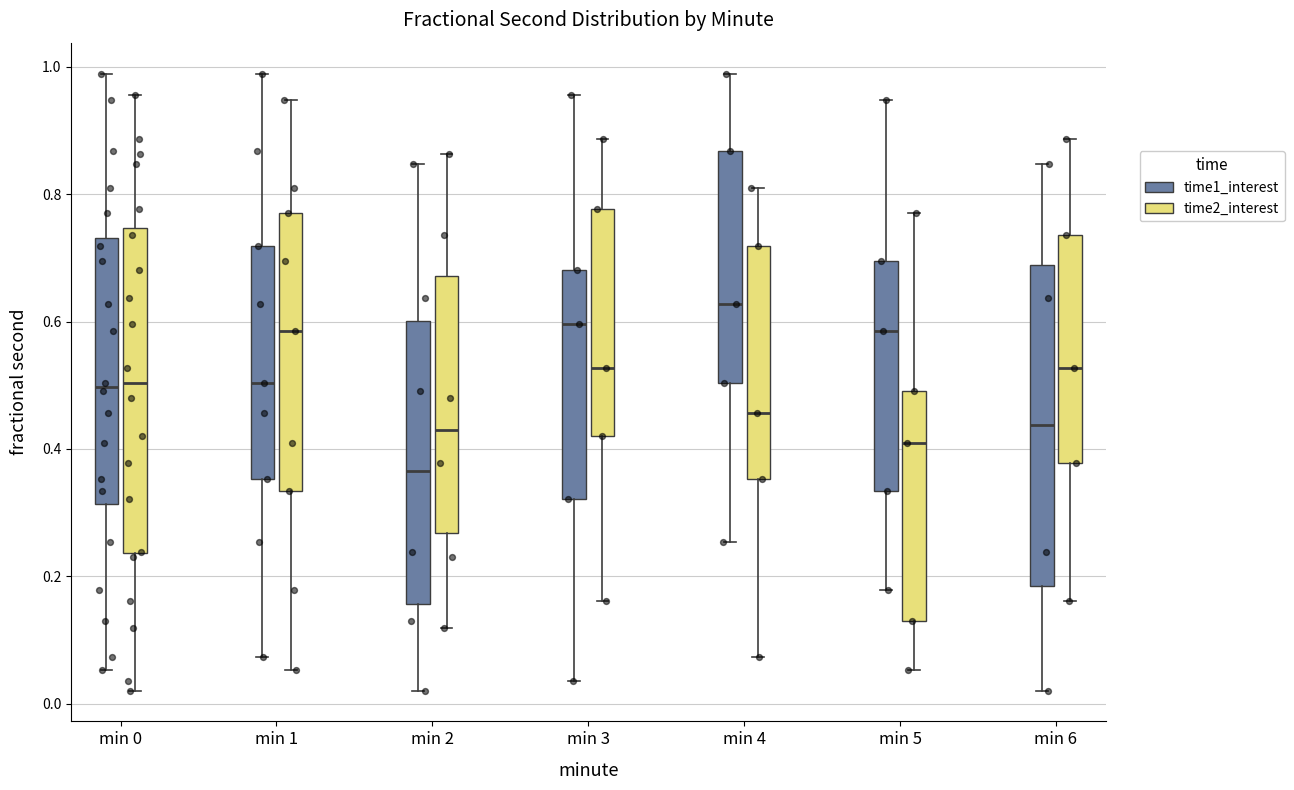

Reading left to right, transcribe this box plot: for each box, give where its median line is, the range the box spans, and where its two whiskers end, as read against the y-axis. The values are not printed on the chart, so give them approximately, as read against the axis.

min 0 (time1_interest): median 0.50, box 0.32 to 0.74, whiskers 0.06 to 0.98
min 0 (time2_interest): median 0.50, box 0.24 to 0.74, whiskers 0.02 to 0.96
min 1 (time1_interest): median 0.50, box 0.36 to 0.72, whiskers 0.08 to 0.98
min 1 (time2_interest): median 0.58, box 0.34 to 0.78, whiskers 0.06 to 0.94
min 2 (time1_interest): median 0.36, box 0.16 to 0.60, whiskers 0.02 to 0.84
min 2 (time2_interest): median 0.42, box 0.26 to 0.68, whiskers 0.12 to 0.86
min 3 (time1_interest): median 0.60, box 0.32 to 0.68, whiskers 0.04 to 0.96
min 3 (time2_interest): median 0.52, box 0.42 to 0.78, whiskers 0.16 to 0.88
min 4 (time1_interest): median 0.62, box 0.50 to 0.86, whiskers 0.26 to 0.98
min 4 (time2_interest): median 0.46, box 0.36 to 0.72, whiskers 0.08 to 0.82
min 5 (time1_interest): median 0.58, box 0.34 to 0.70, whiskers 0.18 to 0.94
min 5 (time2_interest): median 0.40, box 0.12 to 0.50, whiskers 0.06 to 0.78
min 6 (time1_interest): median 0.44, box 0.18 to 0.68, whiskers 0.02 to 0.84
min 6 (time2_interest): median 0.52, box 0.38 to 0.74, whiskers 0.16 to 0.88